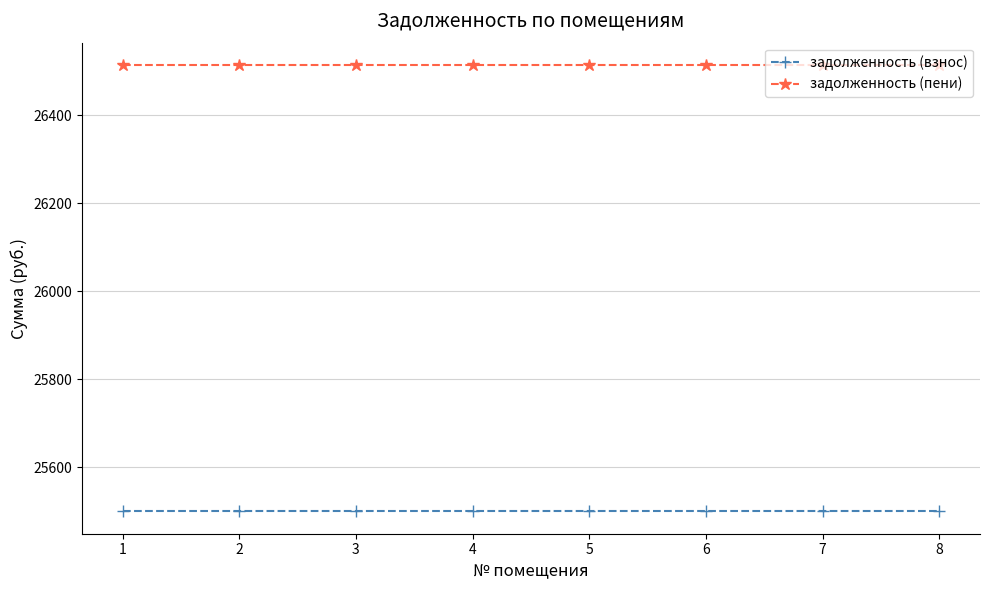

Does the chart have visible grid lines?

Yes